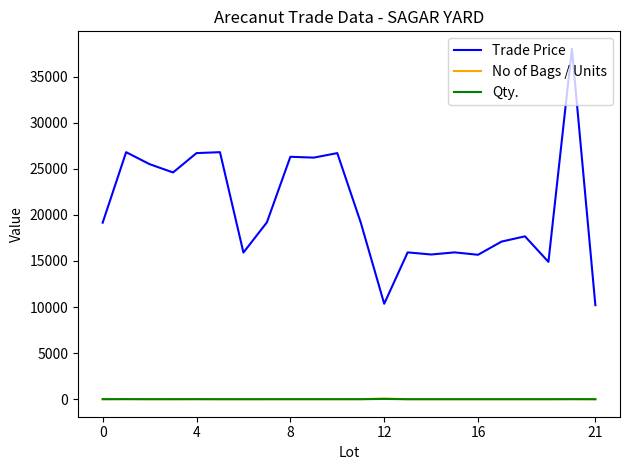

Which series has the largest range (max minus min)?

Trade Price